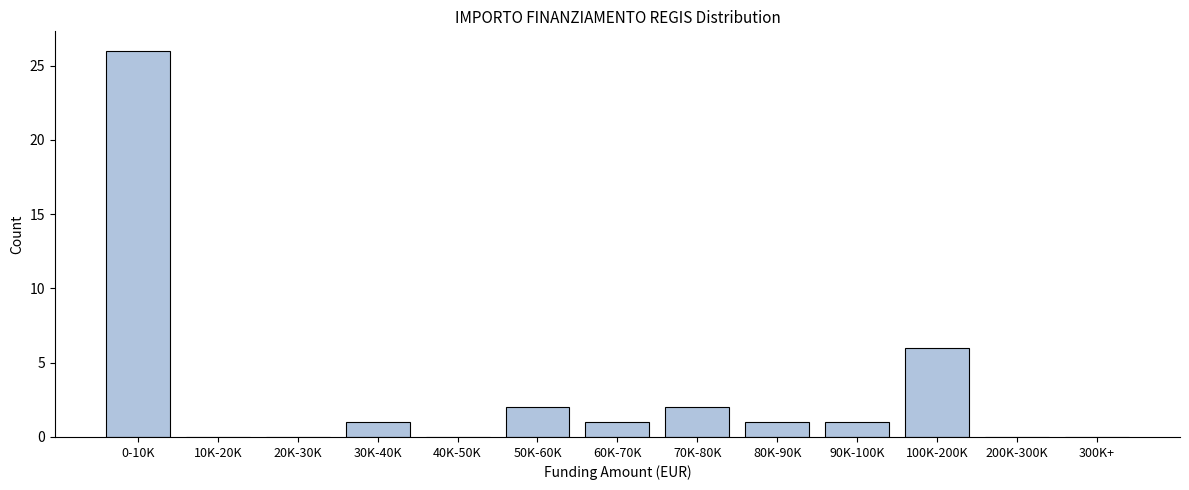

Reading right to left, transcribe all the data shown in this chart.

300K+=0	200K-300K=0	100K-200K=6	90K-100K=1	80K-90K=1	70K-80K=2	60K-70K=1	50K-60K=2	40K-50K=0	30K-40K=1	20K-30K=0	10K-20K=0	0-10K=26